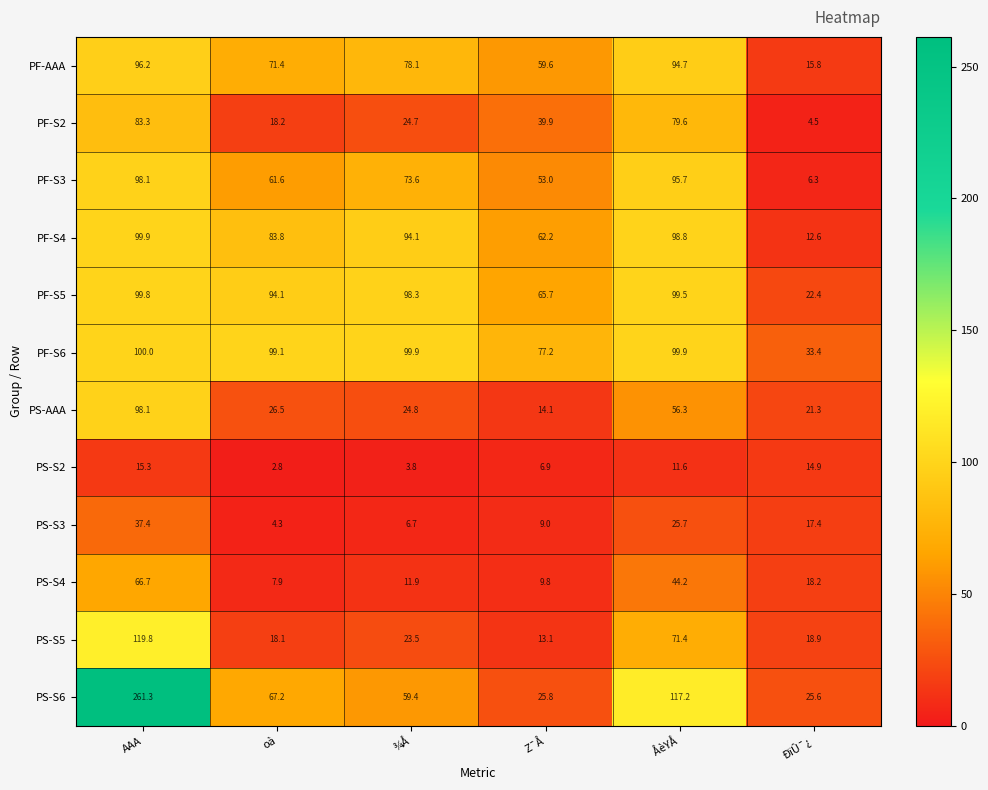

What is the difference between the PF-S5 values at ¾Å and oà?

4.2